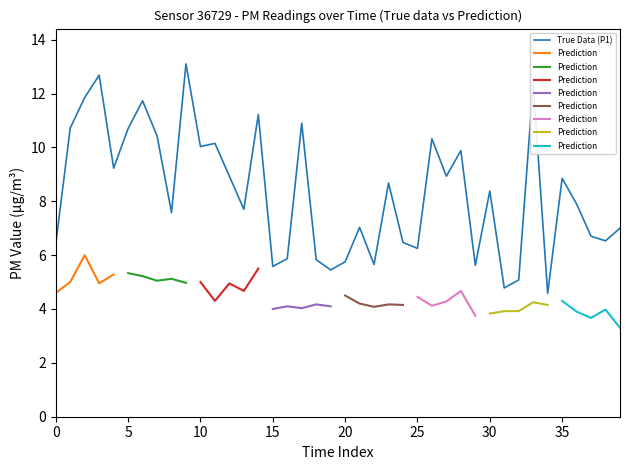

What is the maximum value for True Data (P1)?

13.1